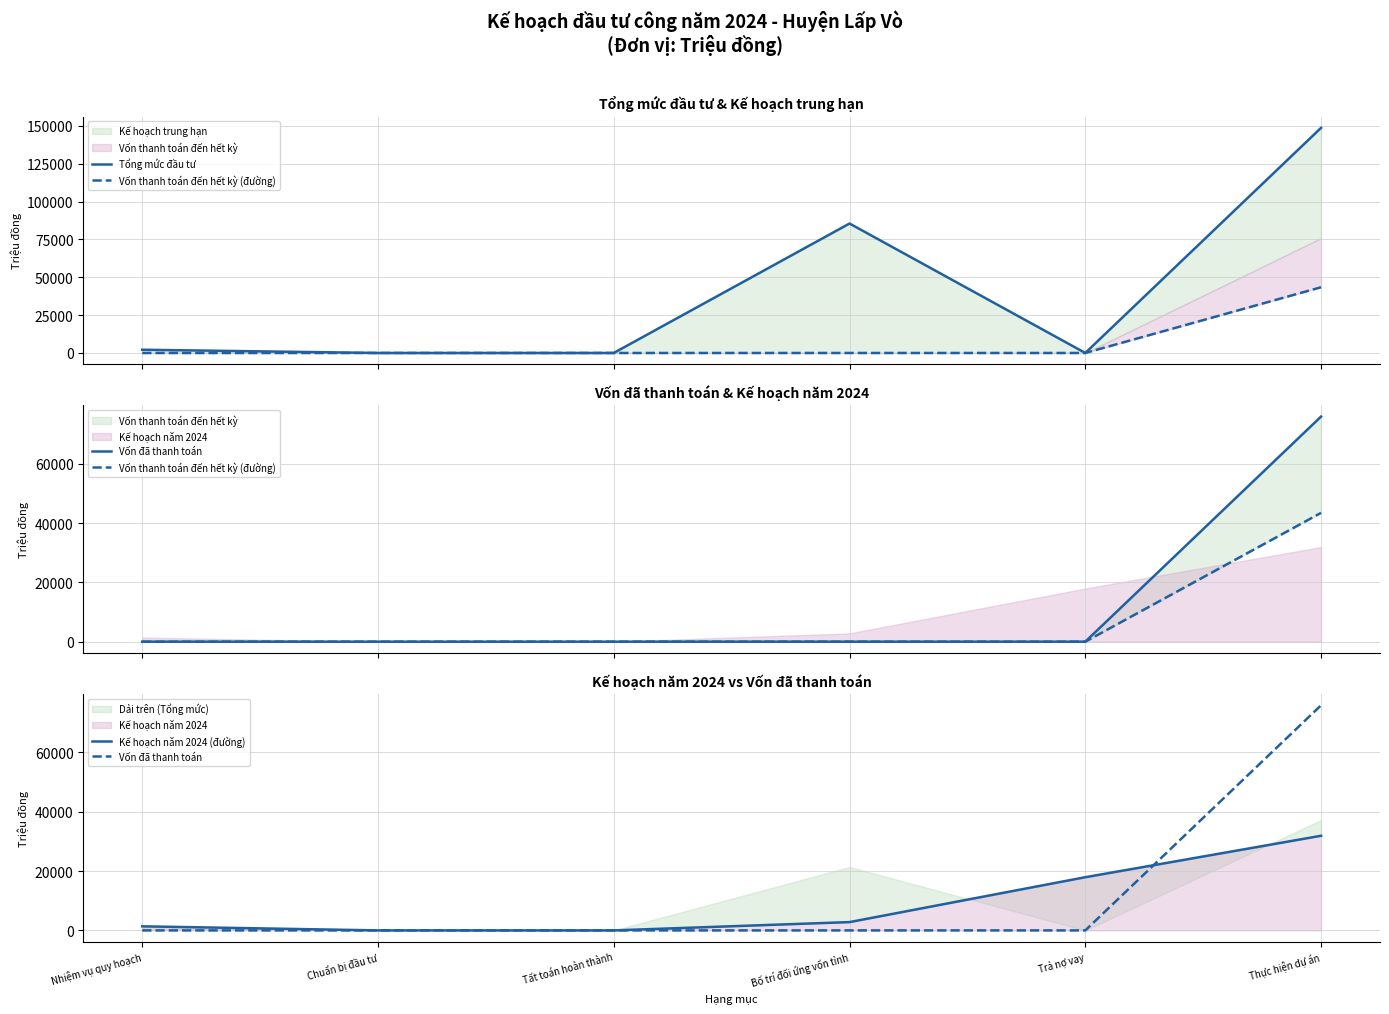

Which series has the largest range (max minus min)?

Tổng mức đầu tư